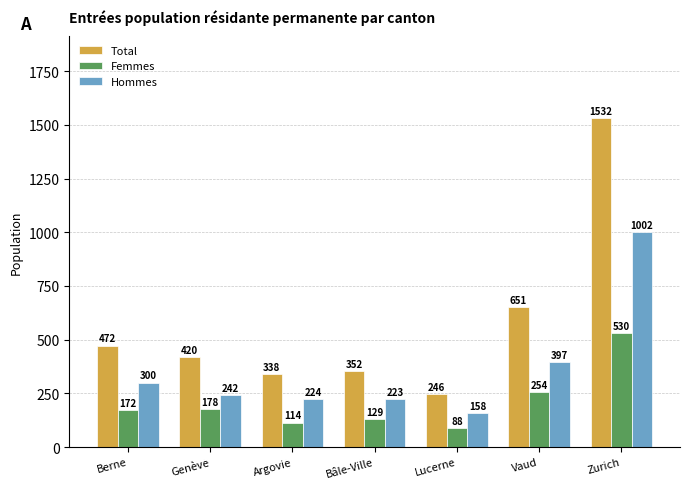

Count the number of categories in the chart.

7